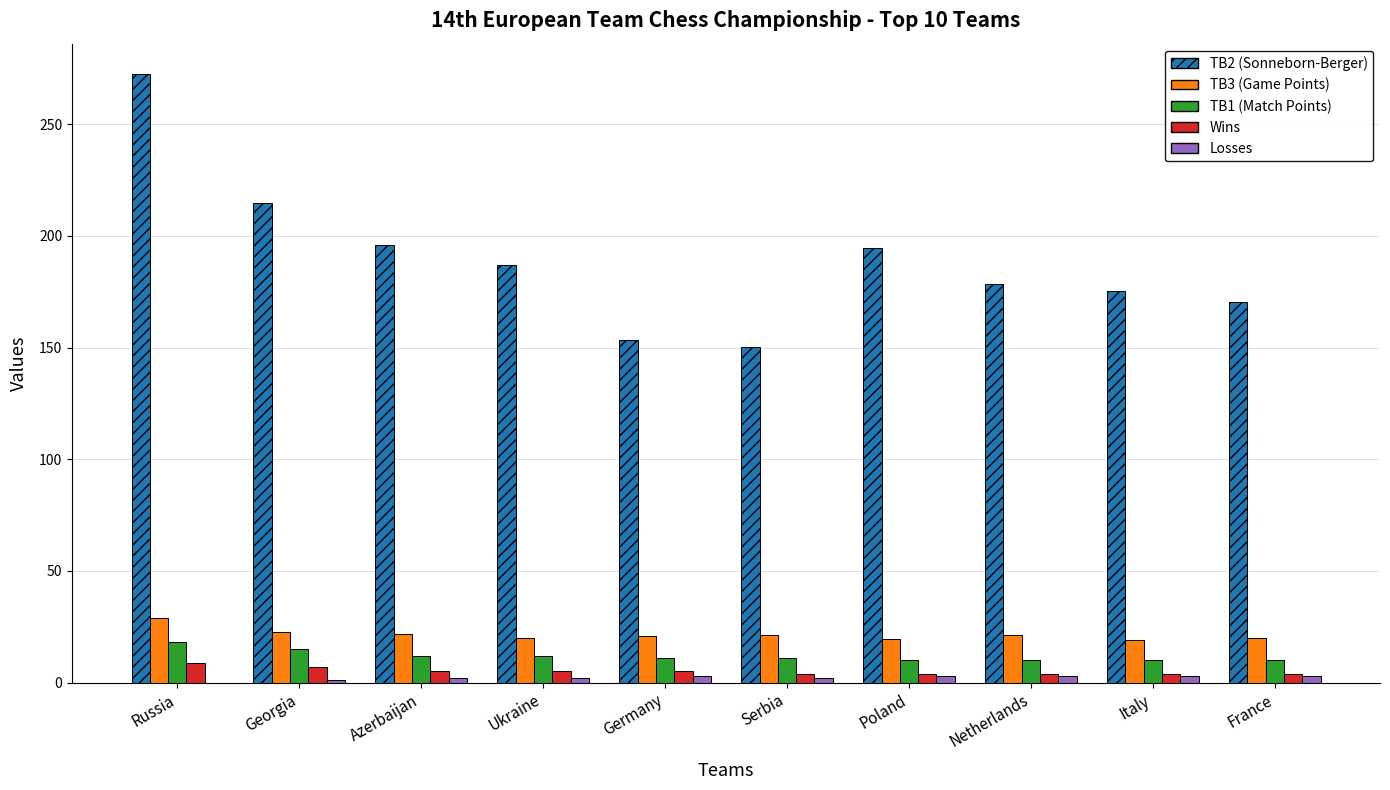

What is the maximum value shown in the chart?

272.5